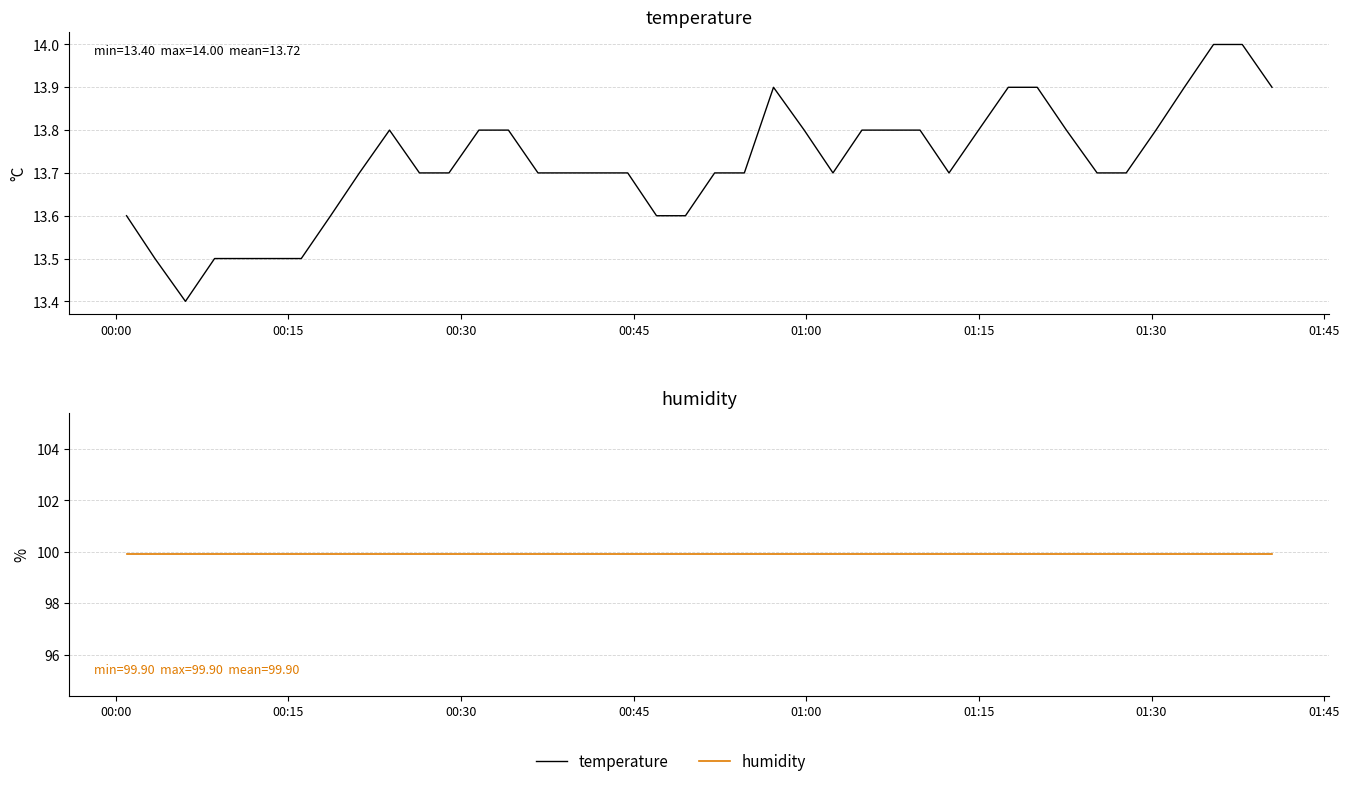

How many lines are shown in the chart?

2